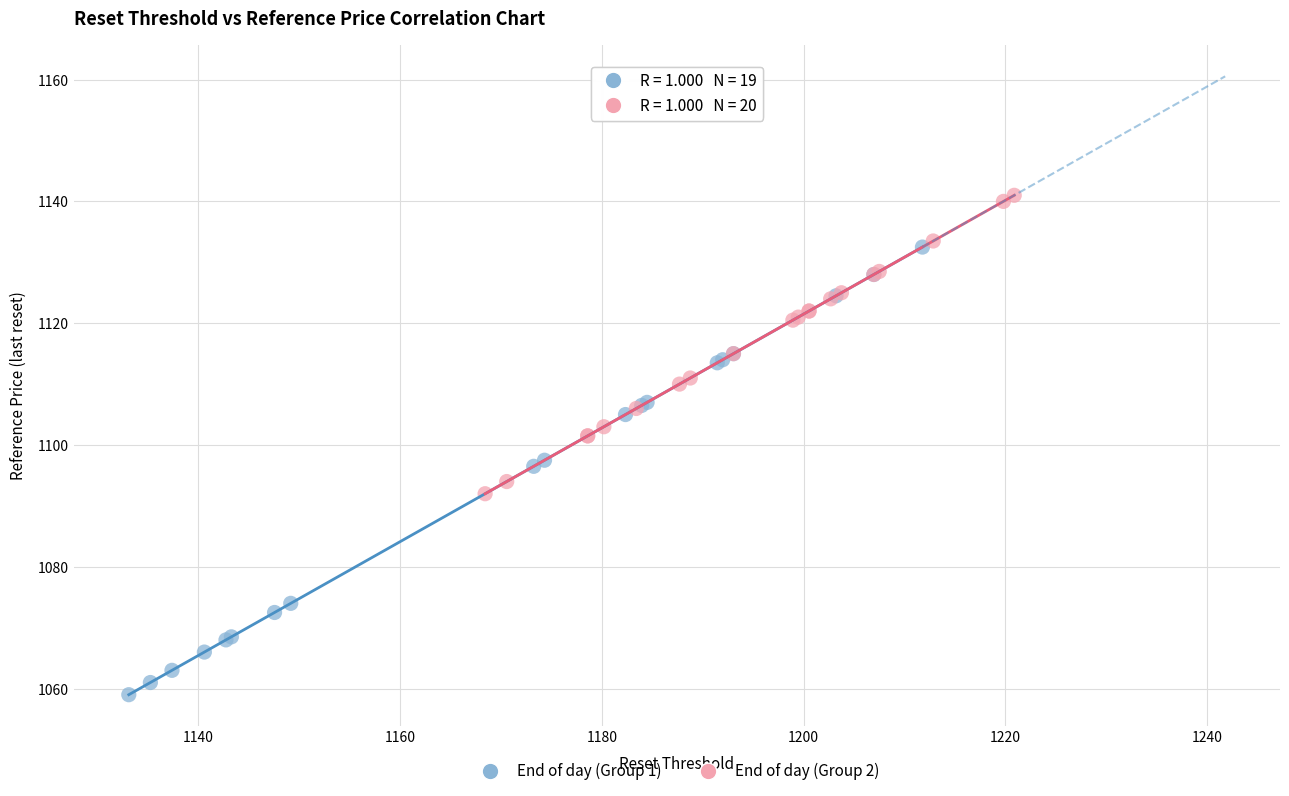

Which series has the widest spread of Y values?

End of day (Group 1)